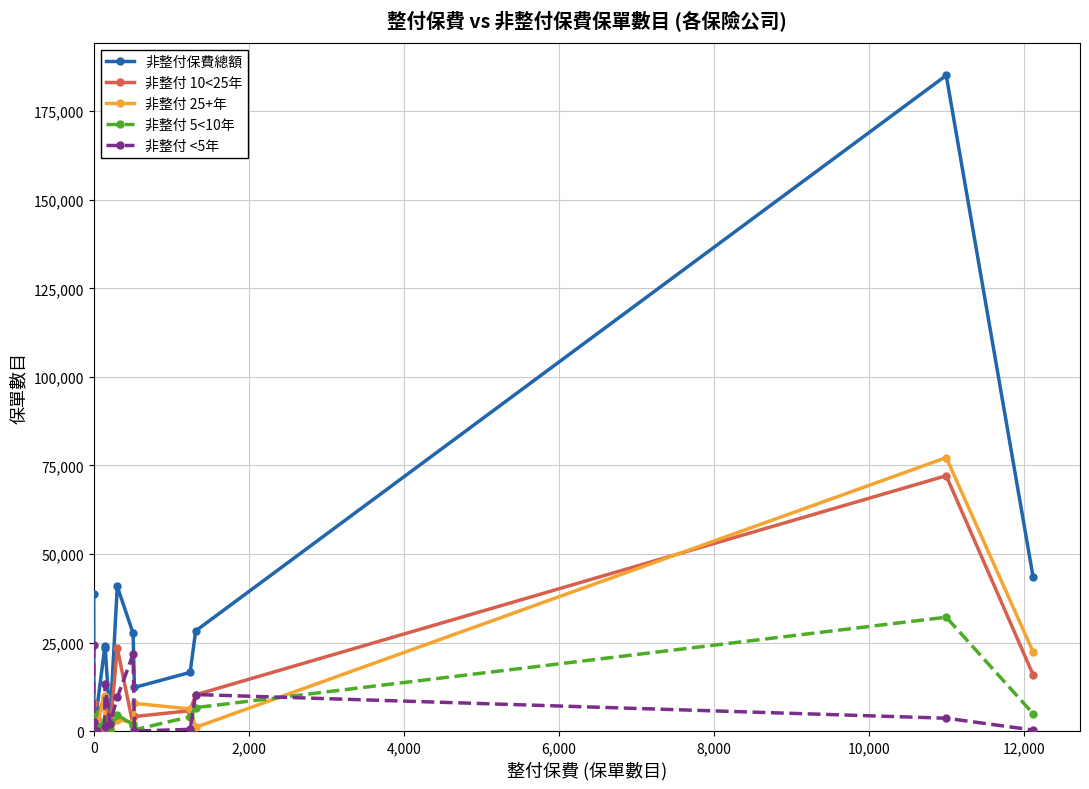

In 非整付保費總額, how many points are higher than both neighbors (excluding endpoints)?

3